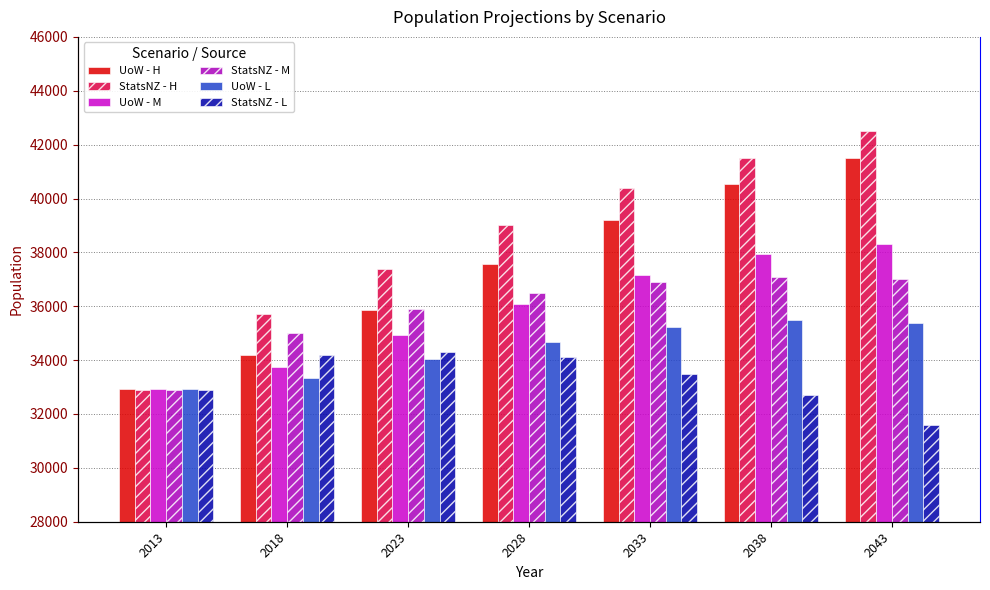

What are all the series names shown in the legend?

UoW - H, StatsNZ - H, UoW - M, StatsNZ - M, UoW - L, StatsNZ - L